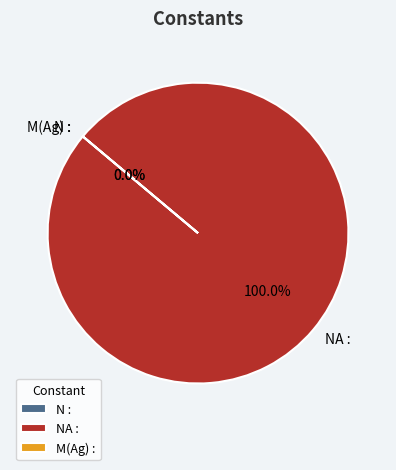

Which has a higher value, M(Ag) : or N :?

M(Ag) :